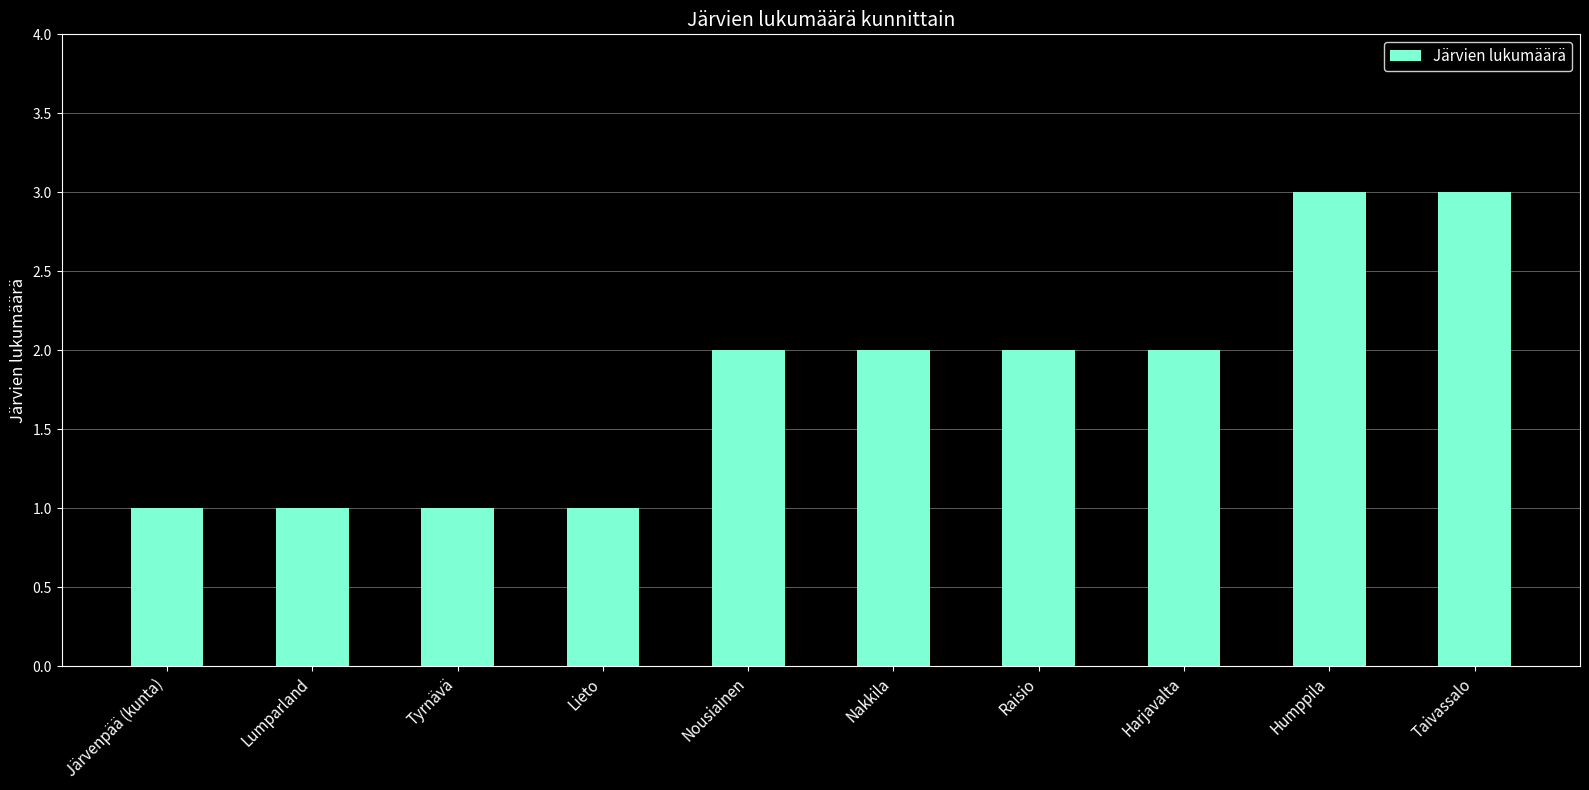

The value at Harjavalta is 2. True or false?

True